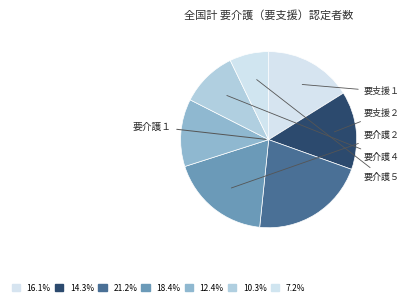

How many segments does this pie chart have?

7